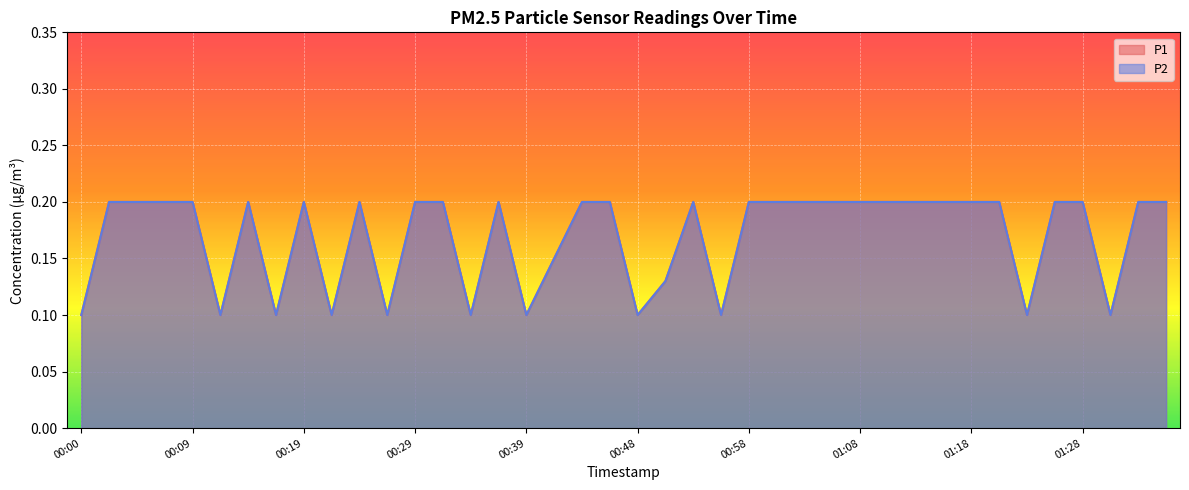

At which label does P2 reach its peak?

00:02